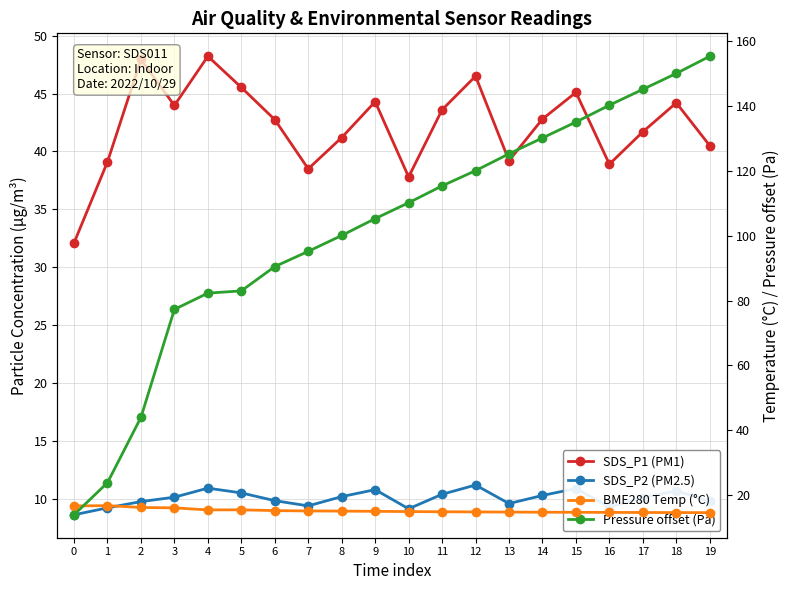

Is this an area chart (filled region under the line)?

No